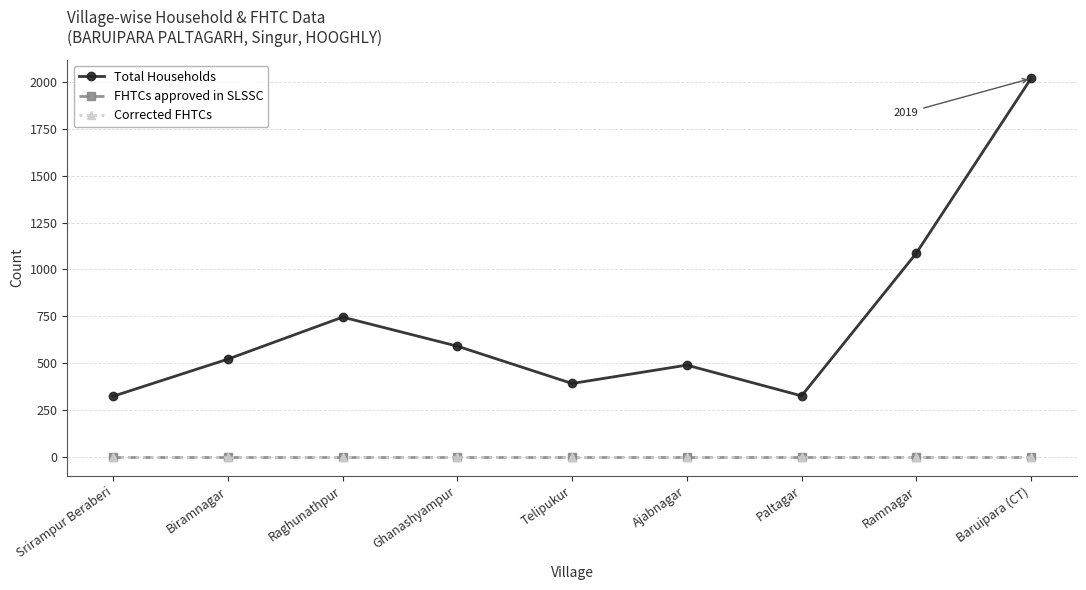

Does the chart have visible grid lines?

Yes